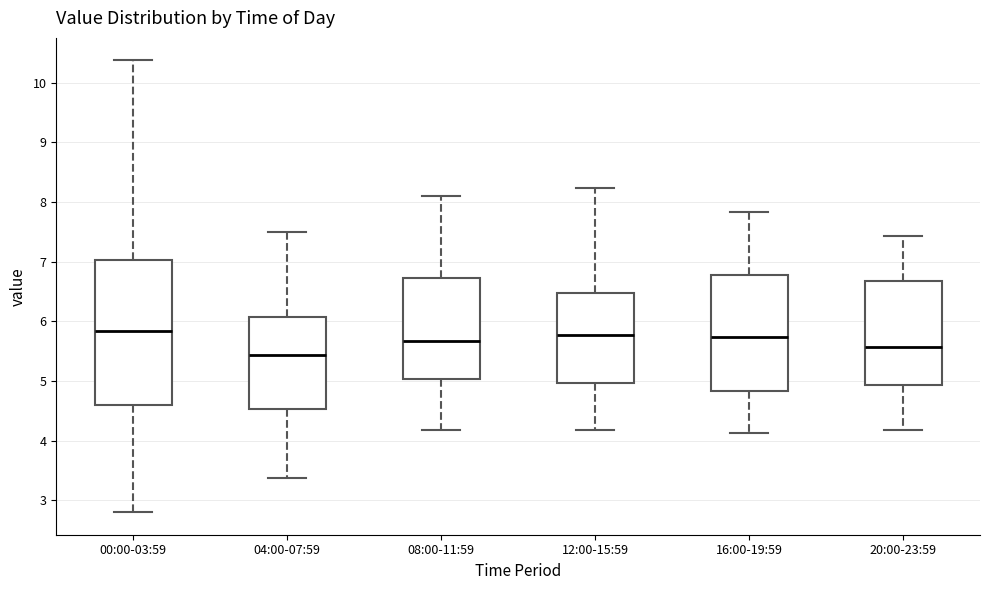

Which box's median line is the lowest?

04:00-07:59